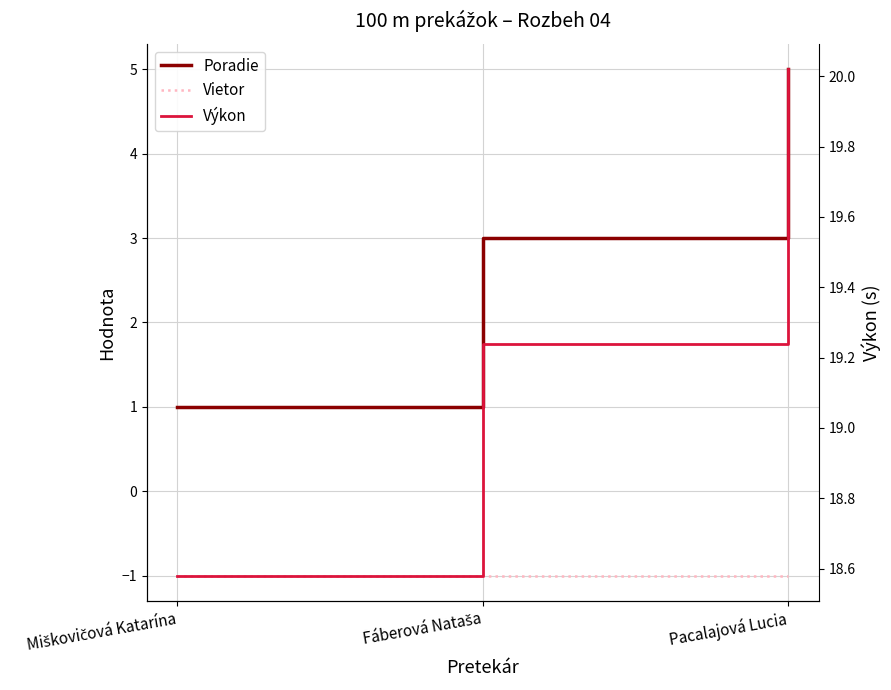

What is the value of the Poradie point at the 1st from the left?

1.0